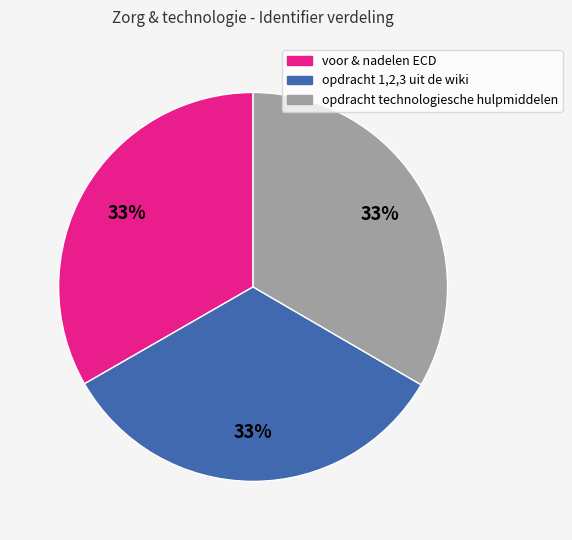

To the nearest percent, what portion does opdracht technologiesche hulpmiddelen represent?

33%